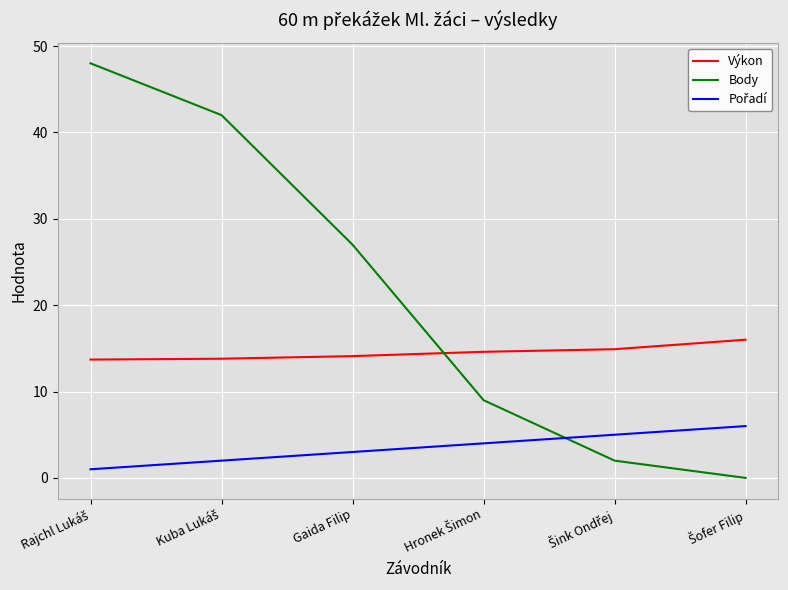

True or false: Body has a value of 27.0 at Gaida Filip.

True